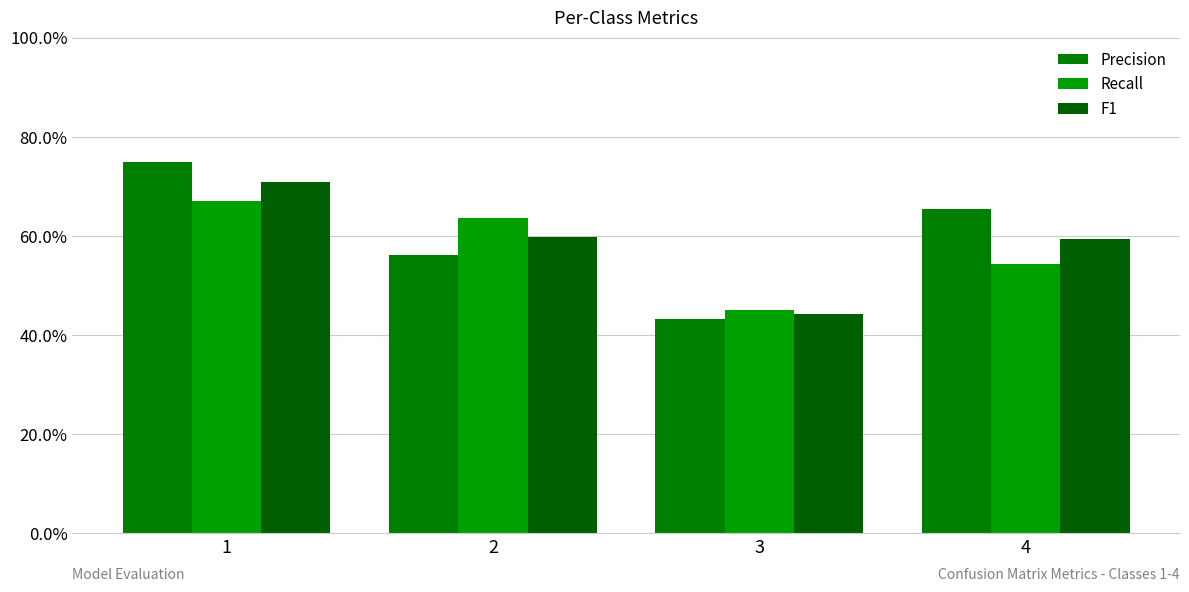

What are all the series names shown in the legend?

Precision, Recall, F1